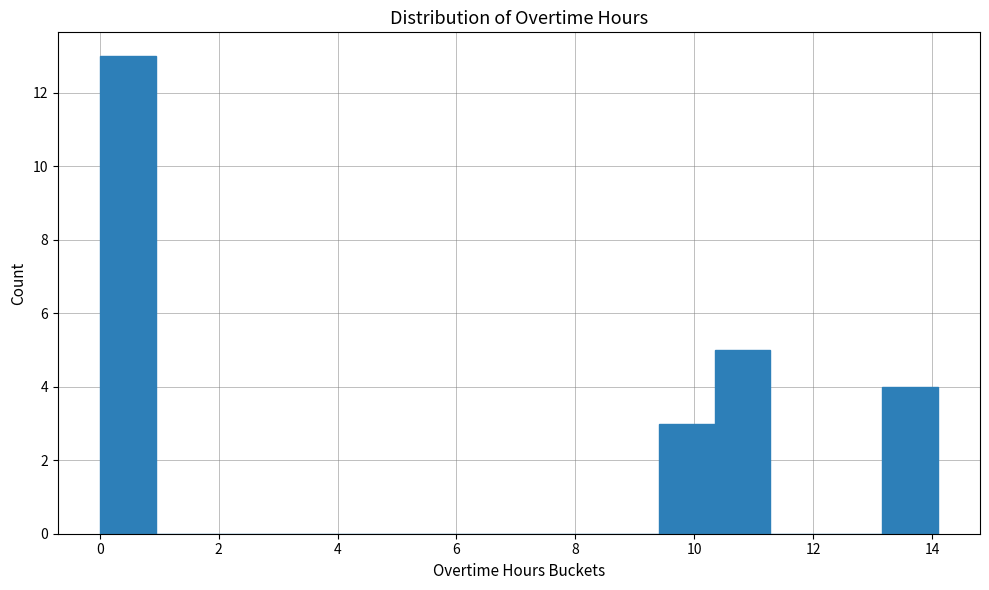

How tall is the bar that spans 10.34 to 11.28 on the x-axis? Neither the bar edges nor the heights are printed on the chart, so give them approximately, as read against the axes.

5